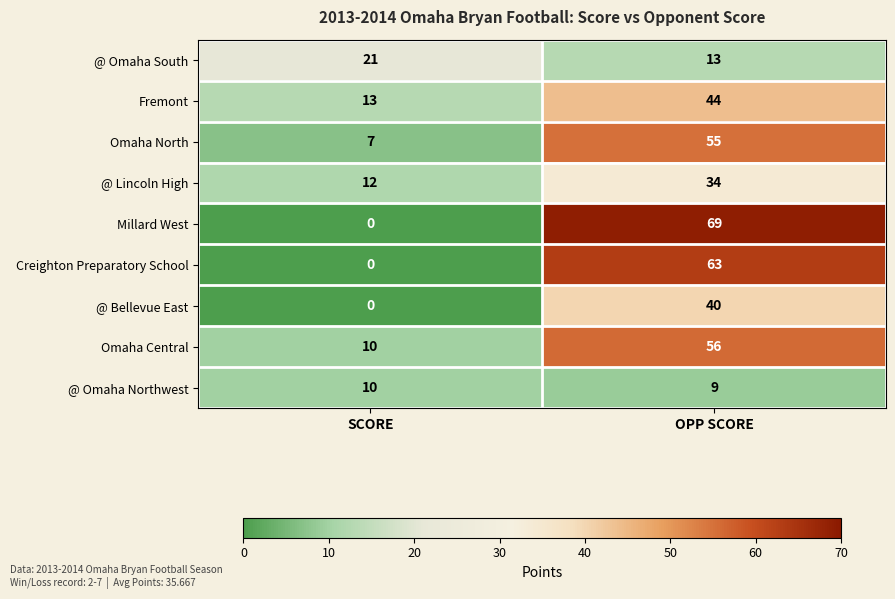

Reading left to right, list all the values displayed in this chart.

@ Omaha South: SCORE=21	OPP SCORE=13
Fremont: SCORE=13	OPP SCORE=44
Omaha North: SCORE=7	OPP SCORE=55
@ Lincoln High: SCORE=12	OPP SCORE=34
Millard West: SCORE=0	OPP SCORE=69
Creighton Preparatory School: SCORE=0	OPP SCORE=63
@ Bellevue East: SCORE=0	OPP SCORE=40
Omaha Central: SCORE=10	OPP SCORE=56
@ Omaha Northwest: SCORE=10	OPP SCORE=9